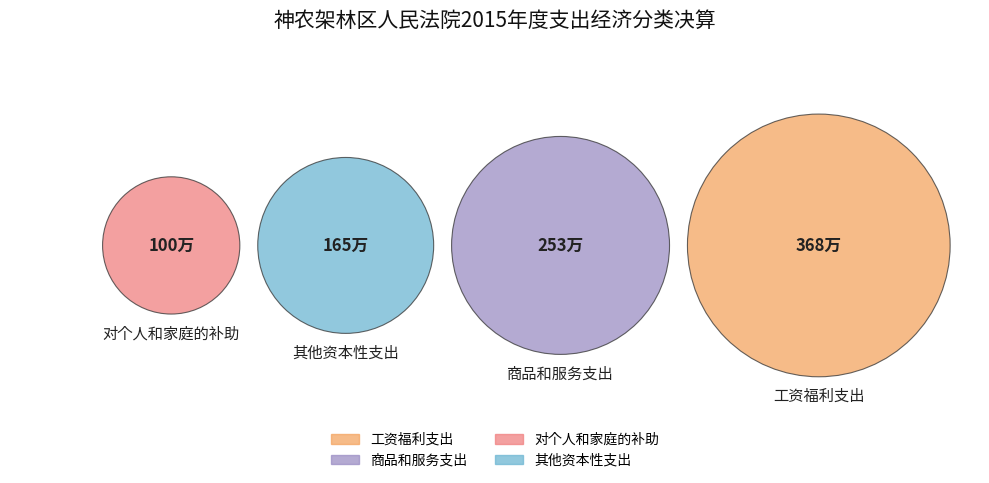

Is it true that 其他资本性支出 is 5% of the pie?

False